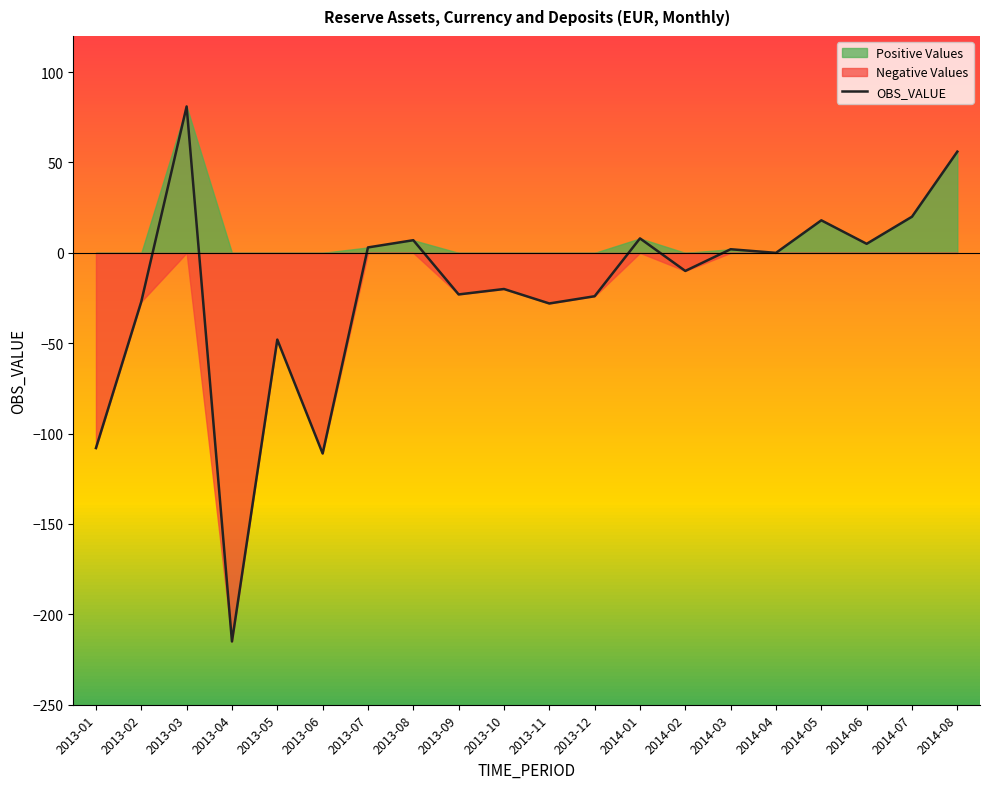

Is it true that the value at 2014-03 is 3?

False